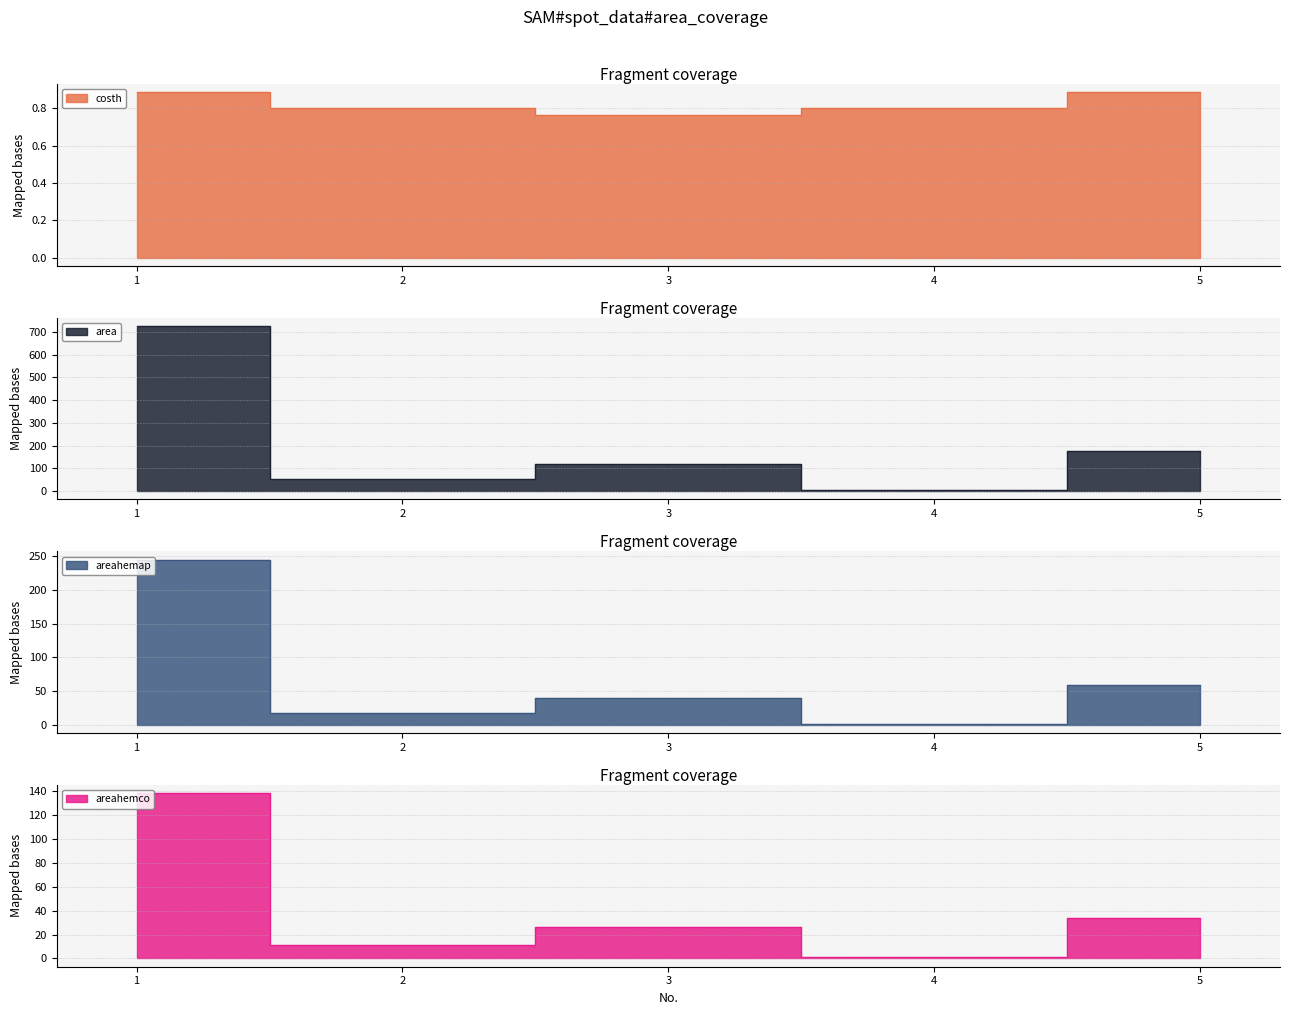

In costh, how many points are lower than both neighbors (excluding endpoints)?

1